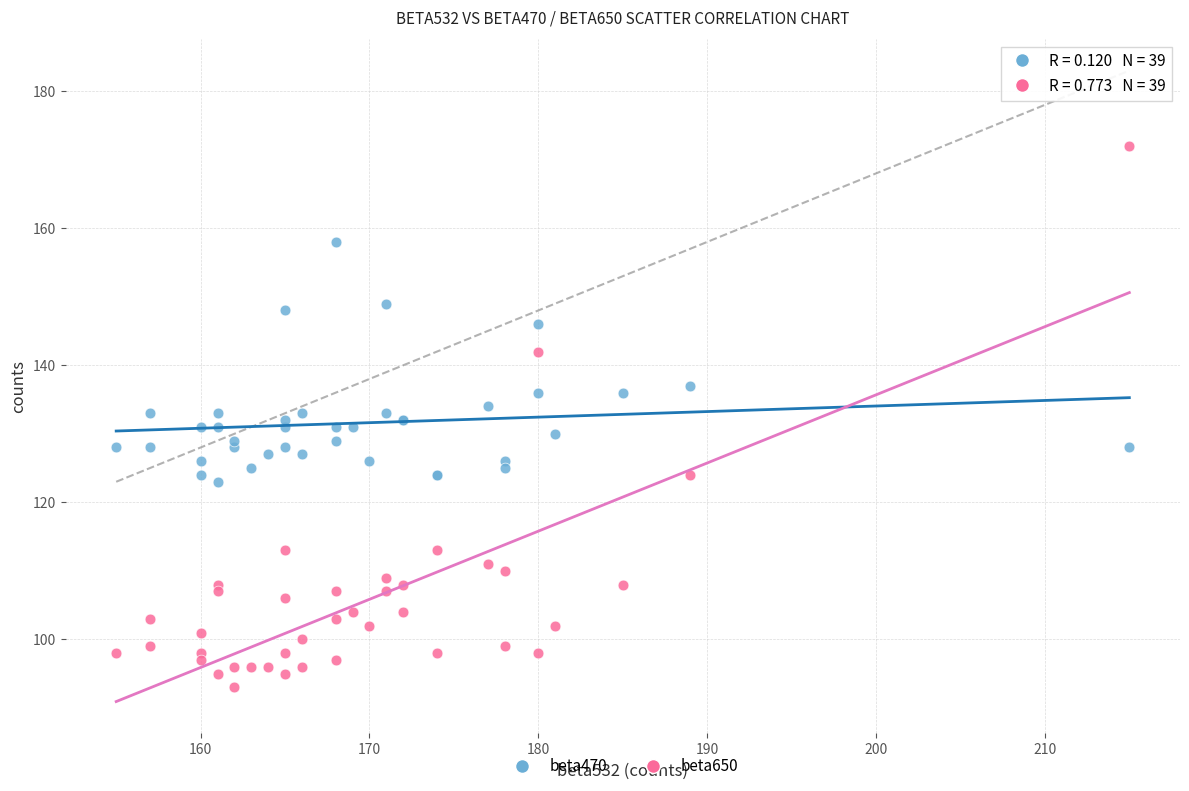

Which series has the largest Y range (max minus min)?

beta650